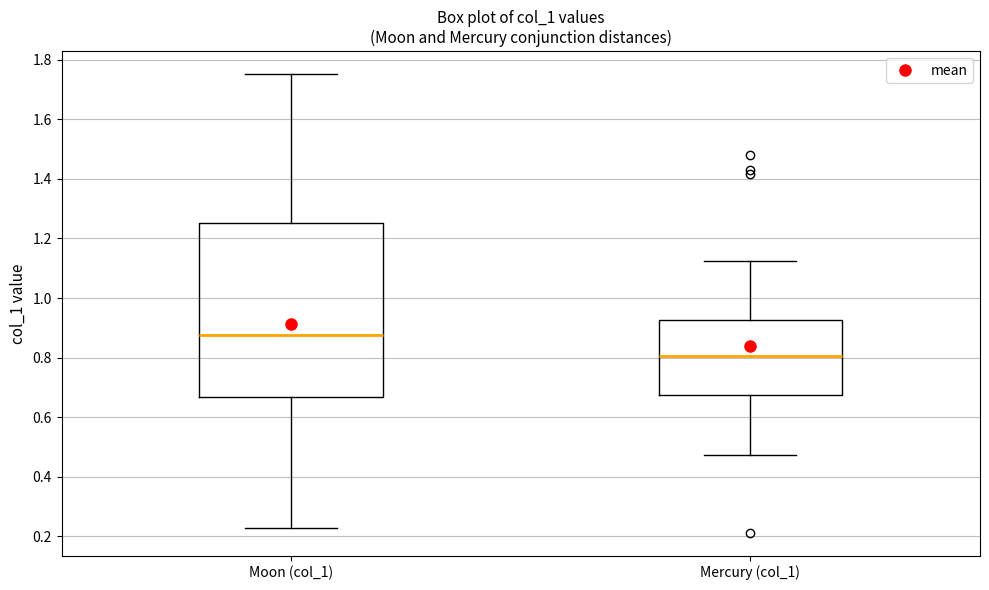

Which box's median line is the highest?

Moon (col_1)